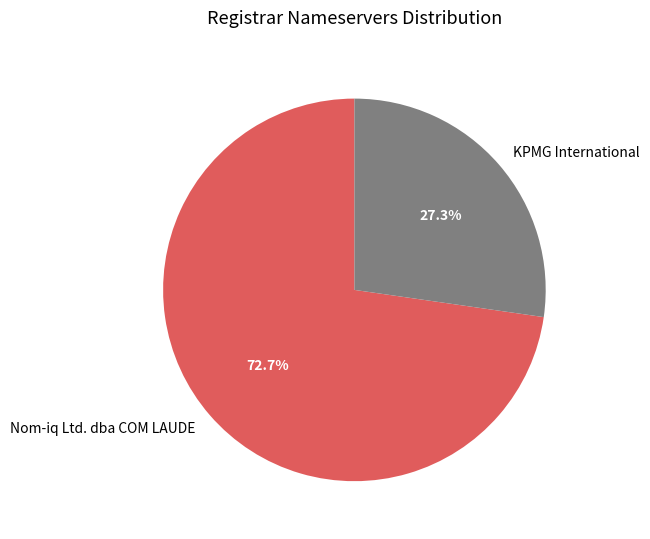

Rank the categories by value from highest to lowest.

Nom-iq Ltd. dba COM LAUDE, KPMG International